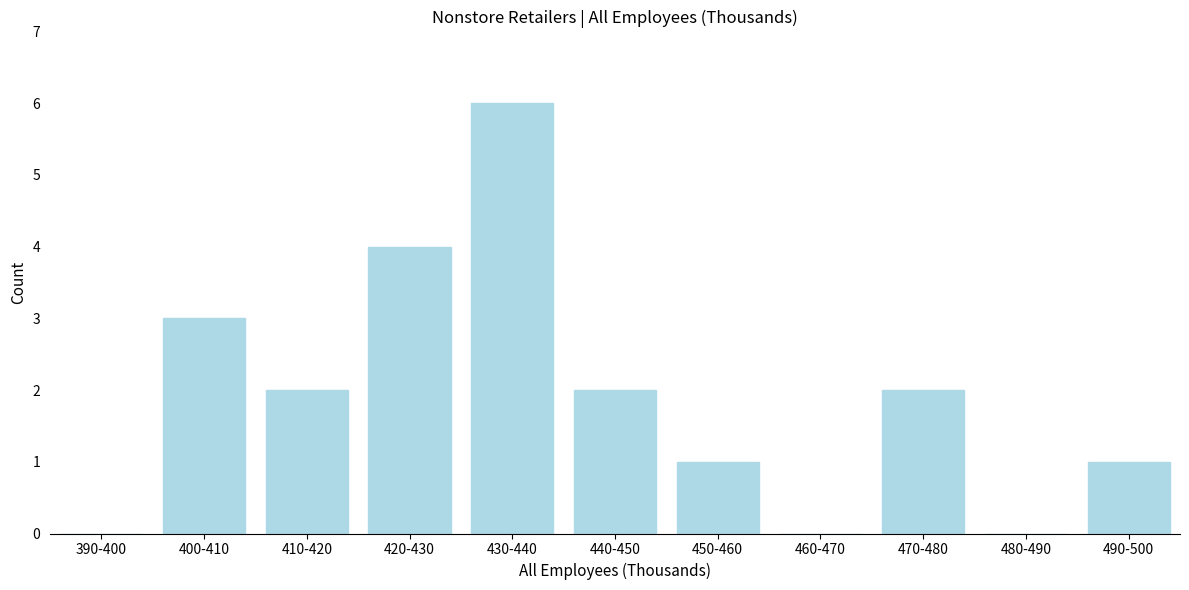

Reading left to right, transcribe all the data shown in this chart.

390-400=0	400-410=3	410-420=2	420-430=4	430-440=6	440-450=2	450-460=1	460-470=0	470-480=2	480-490=0	490-500=1